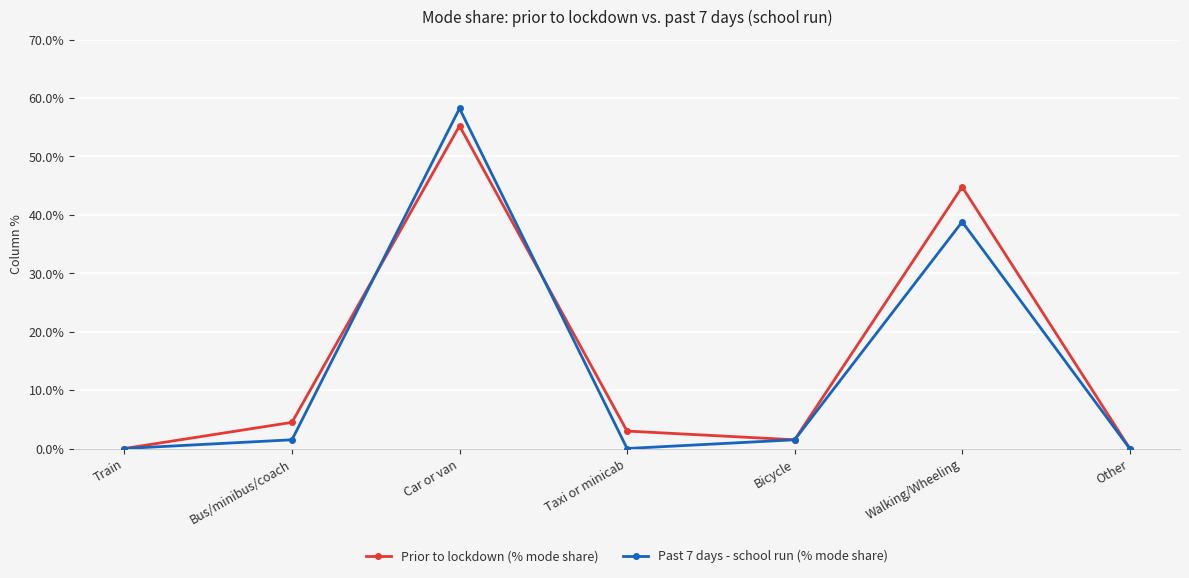

Rank the series by their maximum value, from lowest to highest.

Prior to lockdown (% mode share), Past 7 days - school run (% mode share)